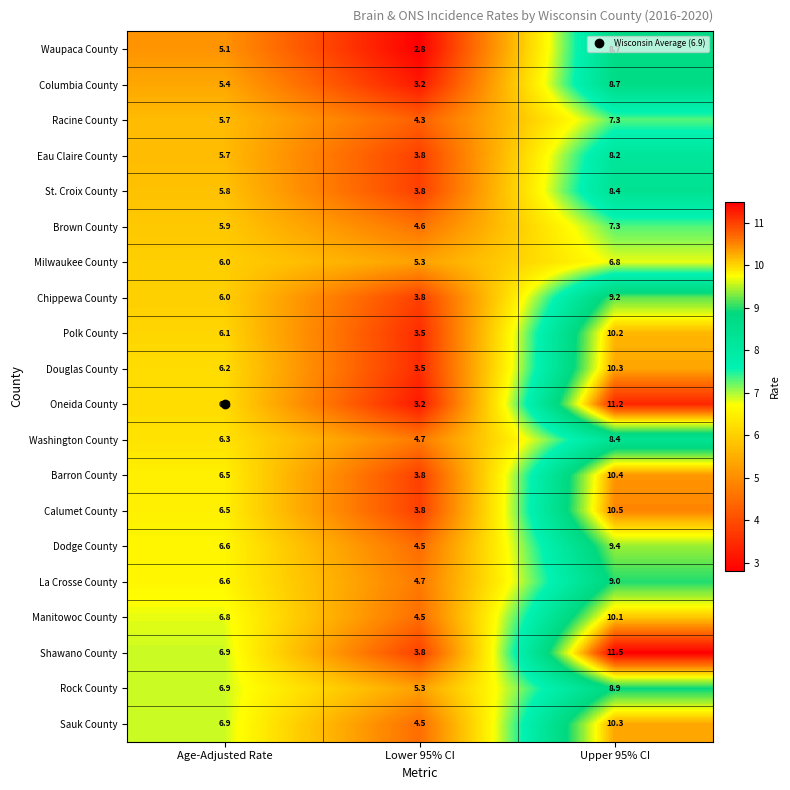

At how many categories does at least one series exceed 10?

1